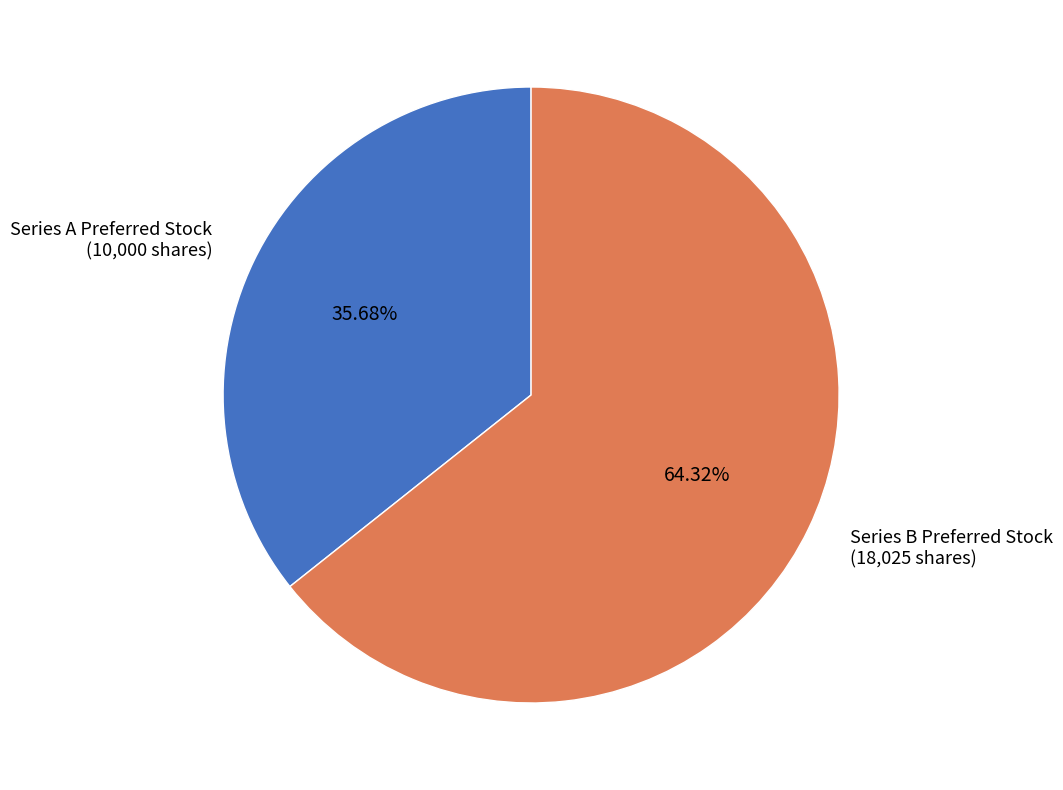

True or false: Series A Preferred Stock accounts for 36% of the total.

True